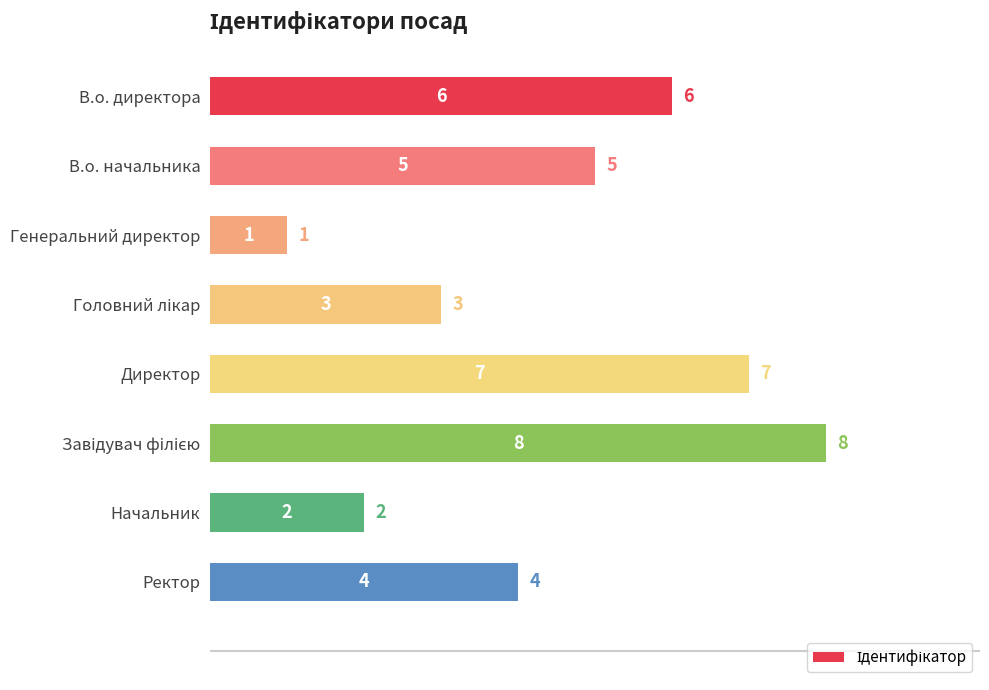

What is the difference between the second highest and minimum values?

6